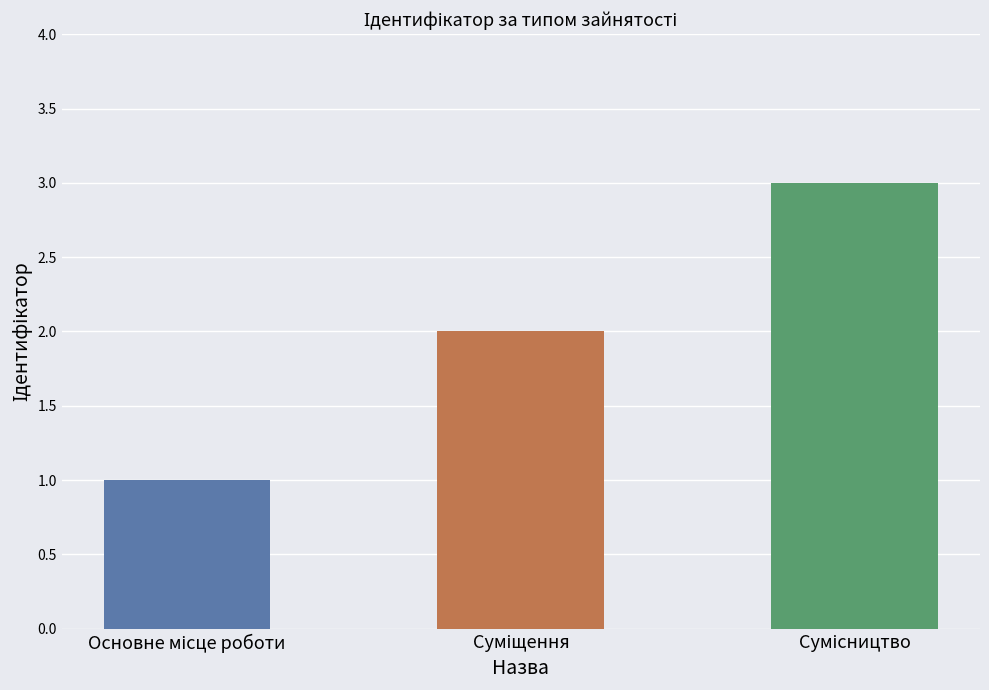

What is the greatest value displayed?

3